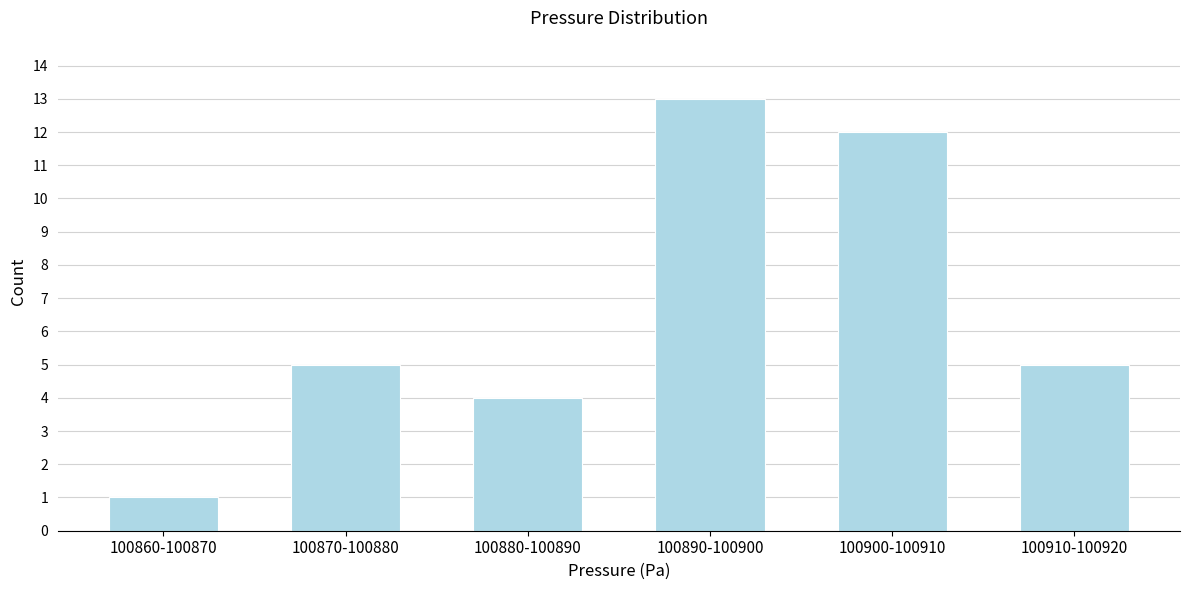

Reading right to left, list all the values displayed in this chart.

5	12	13	4	5	1